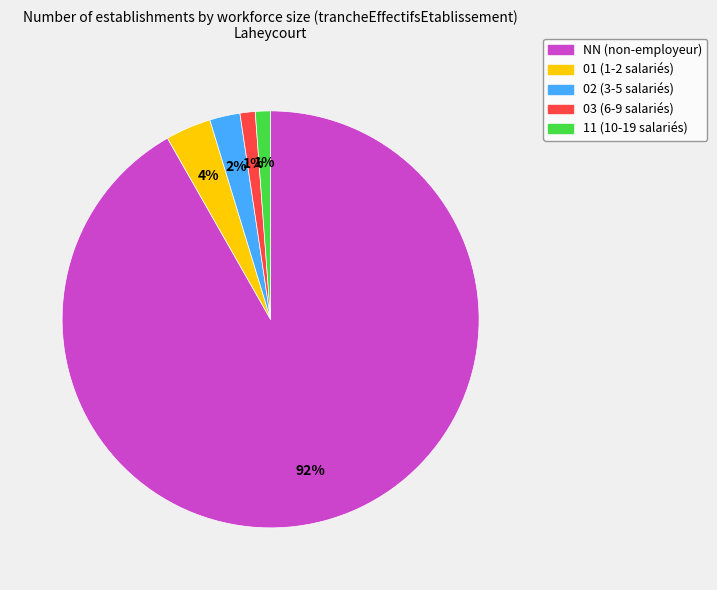

Is NN the majority of the pie?

Yes